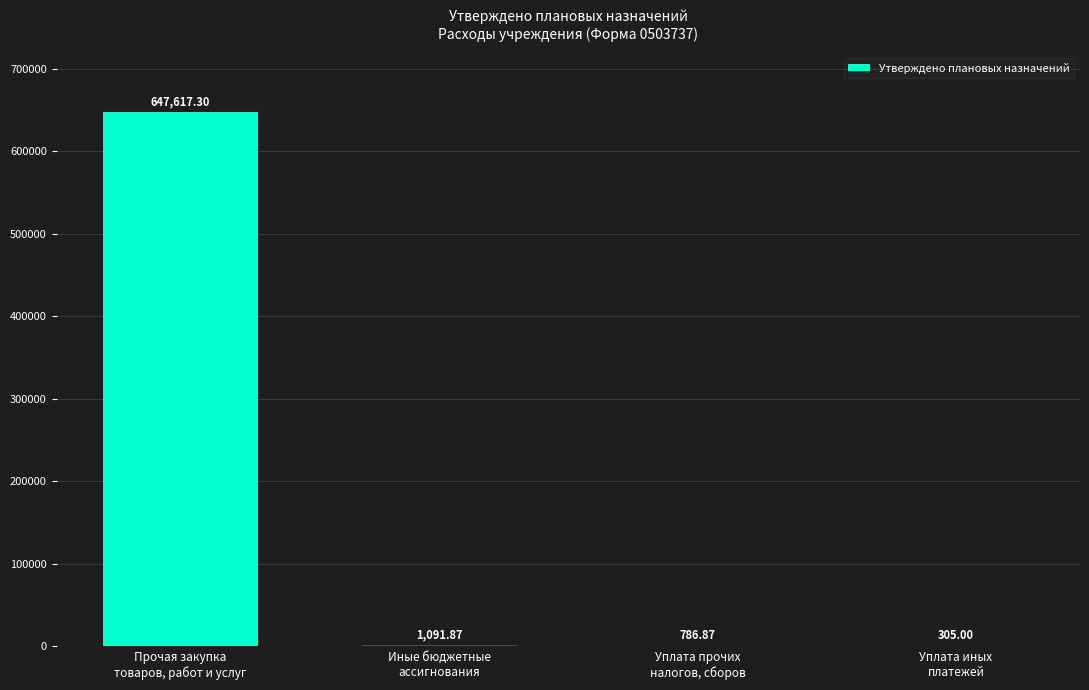

Reading left to right, what are all the values shown in this chart?

647617.3	1091.9	786.9	305.0